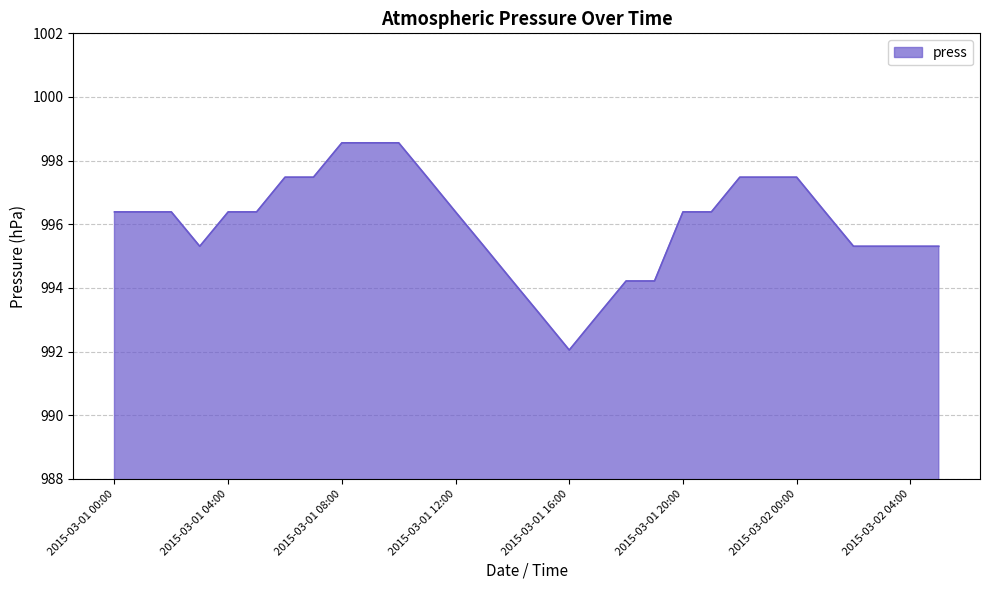

How many points are lower than both their immediate neighbors (excluding endpoints)?

2